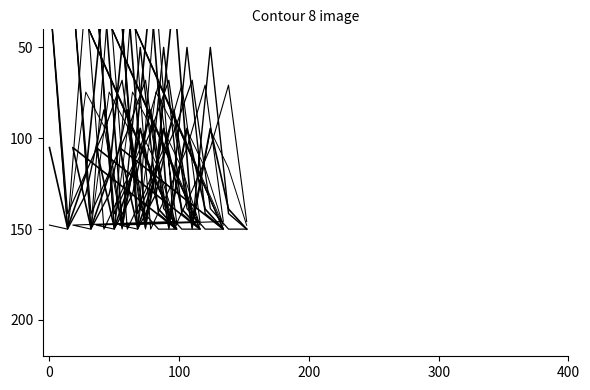

What is the difference between the second highest and minimum values in the Disability hate crime series?

130.0